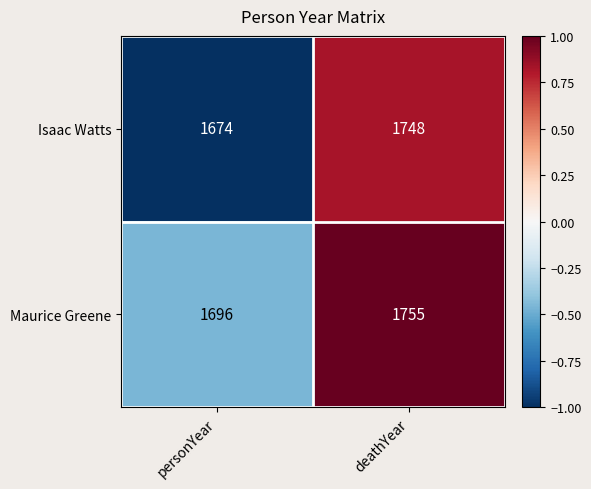

Is it true that Isaac Watts equals 1748 at deathYear?

True